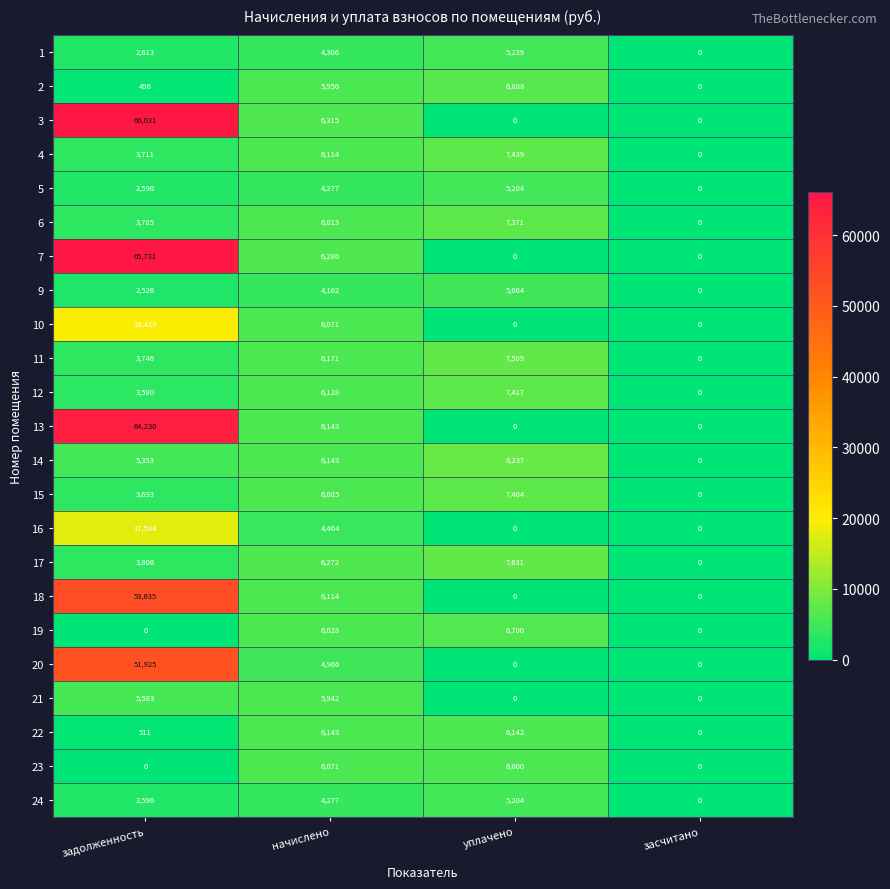

How many categories are shown in the chart?

4